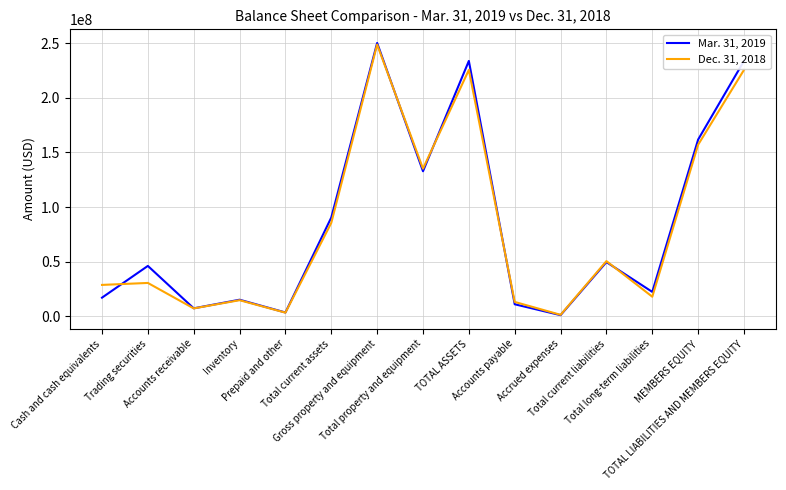

What is the difference between the maximum and minimum values in the Dec. 31, 2018 series?

247408788